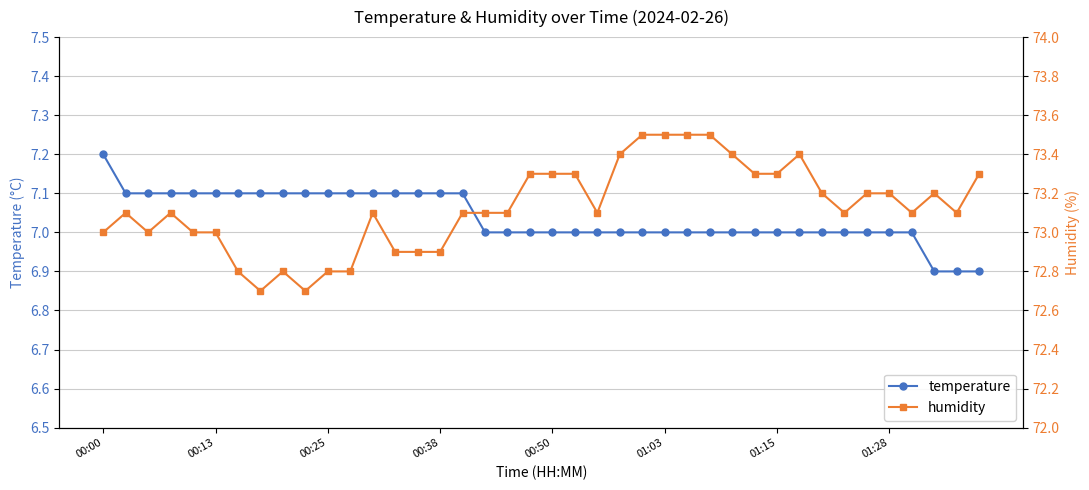

How many lines are shown in the chart?

2